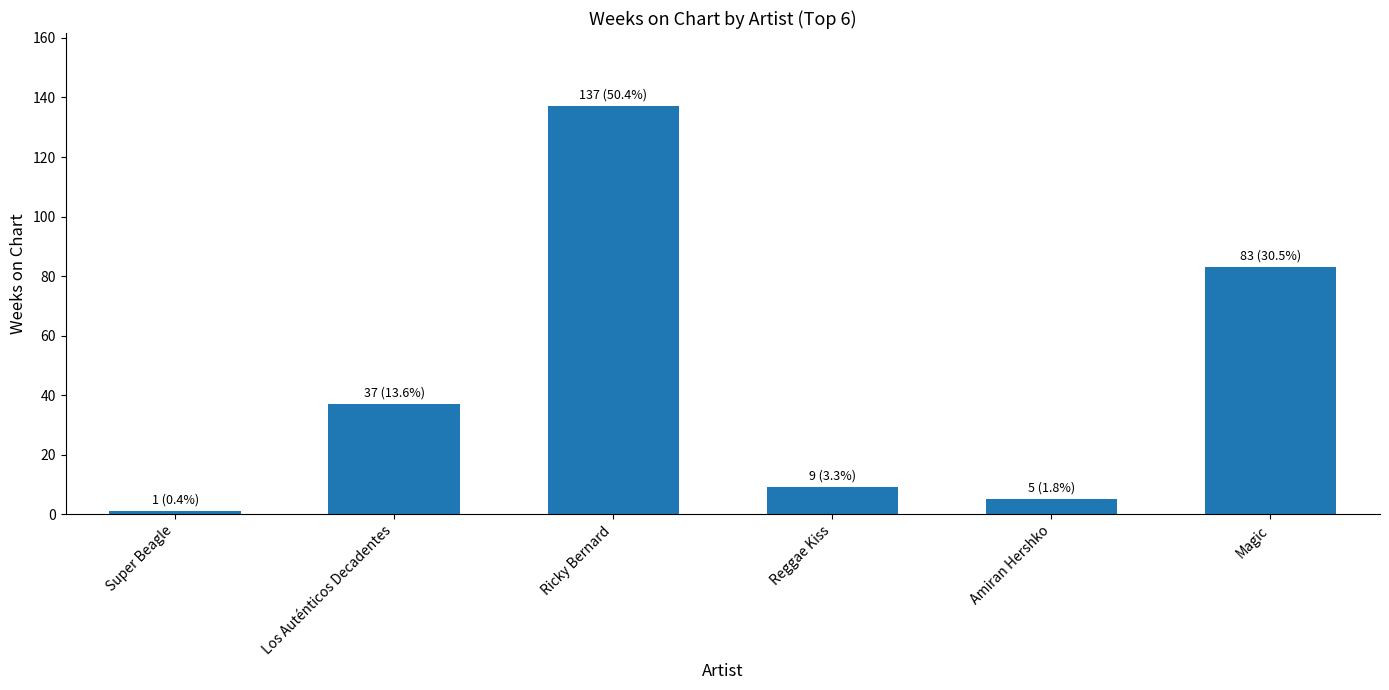

What is the sum of the values at Reggae Kiss and Super Beagle?

10